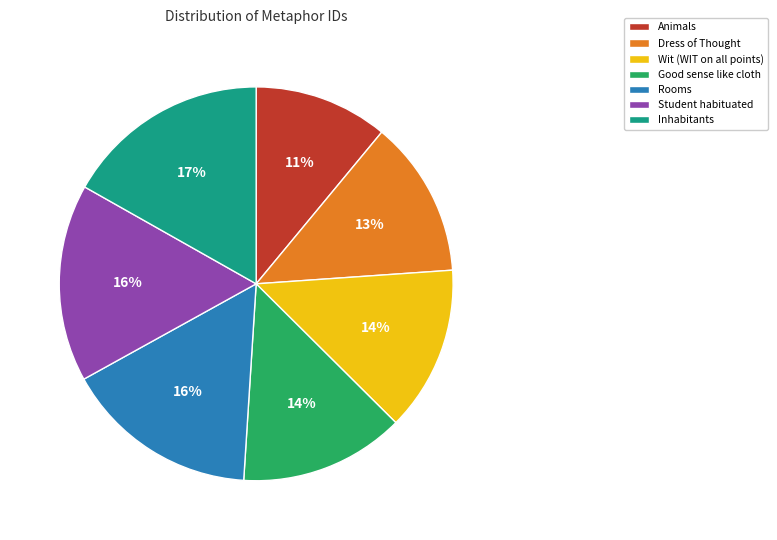

Is it true that Wit (WIT on all points) is 5% of the pie?

False